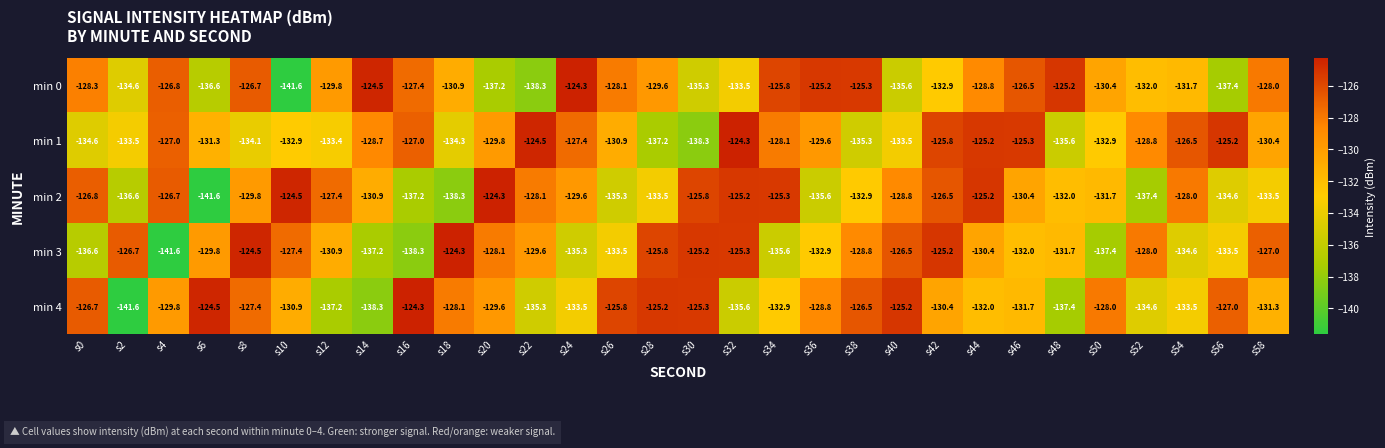

How many distinct data groups are displayed?

5